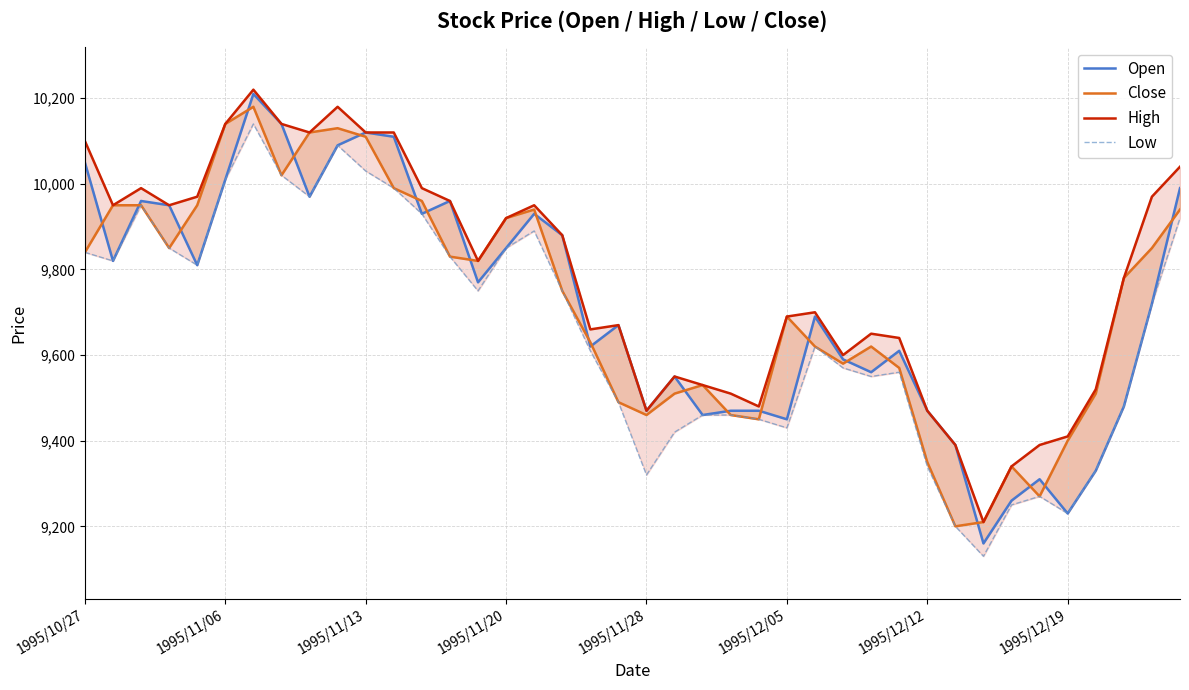

How many lines are shown in the chart?

4